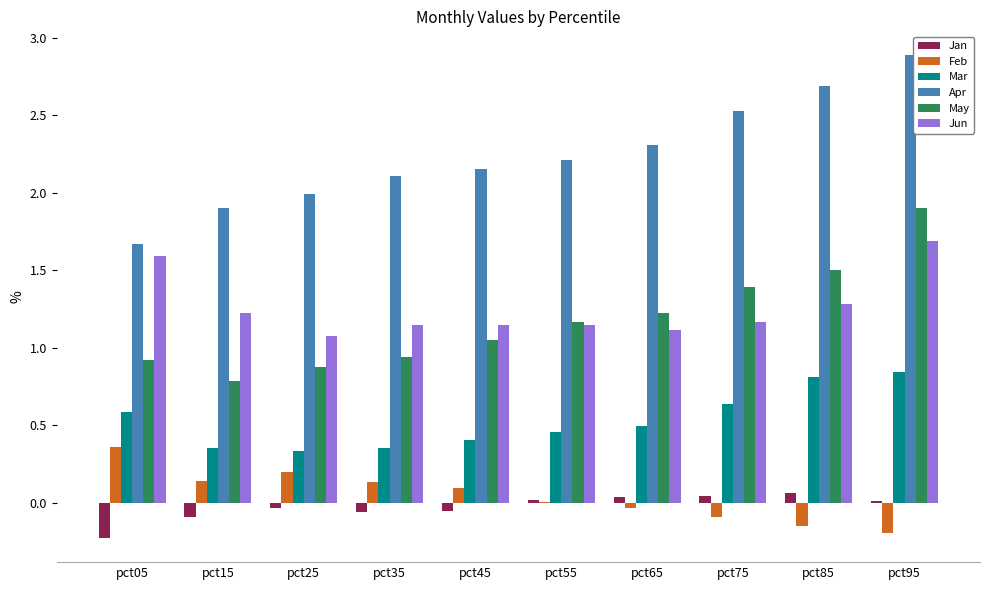

At which category does the chart reach its peak across all series?

pct95